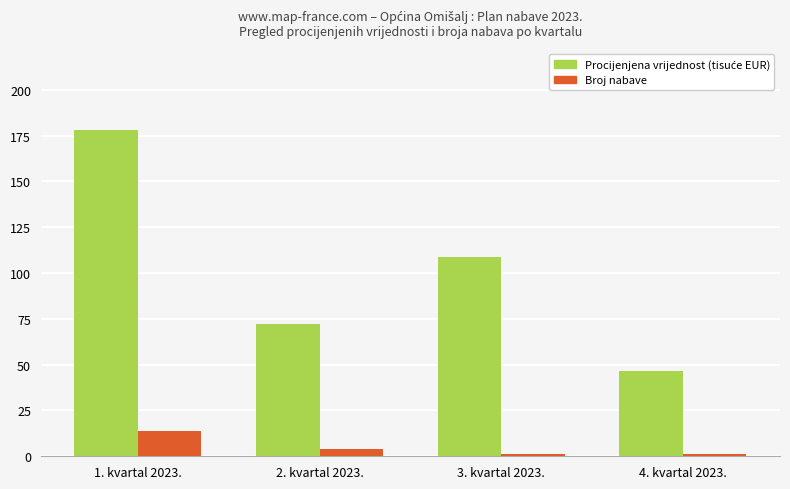

What is the greatest value displayed?

177.9